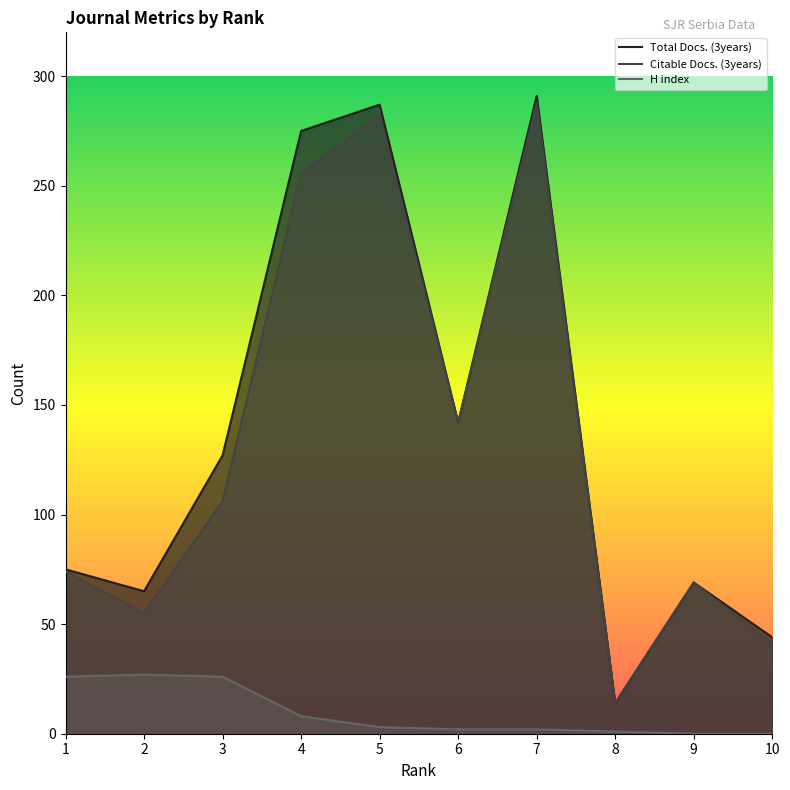

Reading right to left, list all the values displayed in this chart.

Total Docs. (3years): 10=44	9=69	8=14	7=291	6=142	5=287	4=275	3=127	2=65	1=75
Citable Docs. (3years): 10=41	9=69	8=14	7=288	6=142	5=282	4=256	3=106	2=55	1=74
H index: 10=0	9=0	8=1	7=2	6=2	5=3	4=8	3=26	2=27	1=26